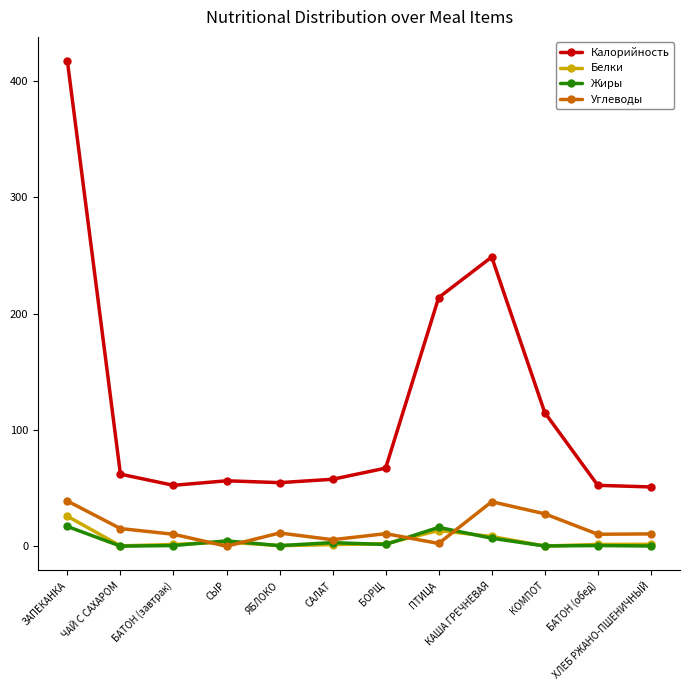

True or false: Калорийность and Углеводы intersect in this chart.

False